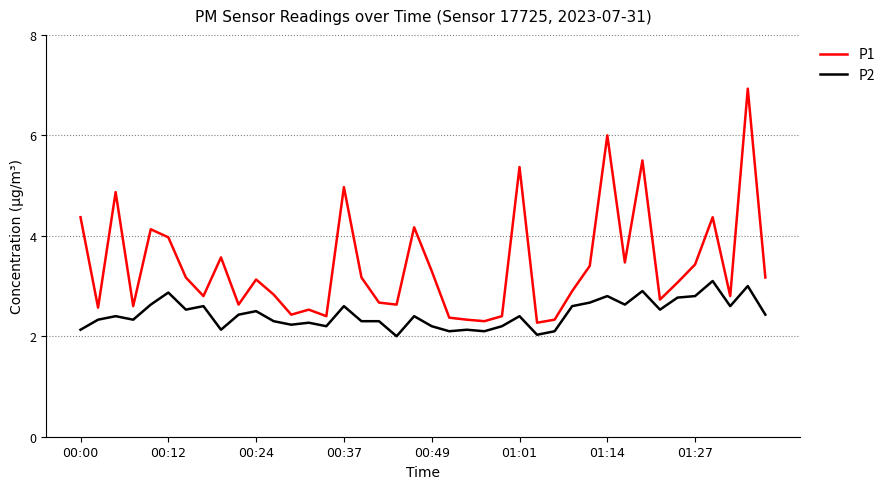

What is the difference between the maximum and minimum values in the P1 series?

4.7